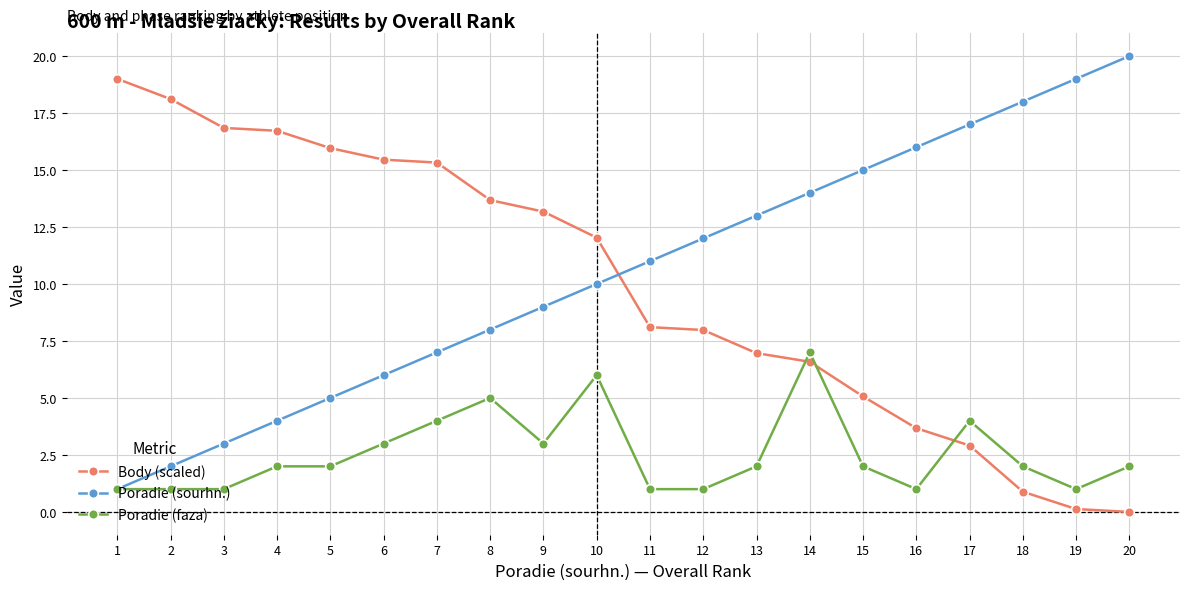

Where is Poradie (sourhn.) nearest to the value 10?

10